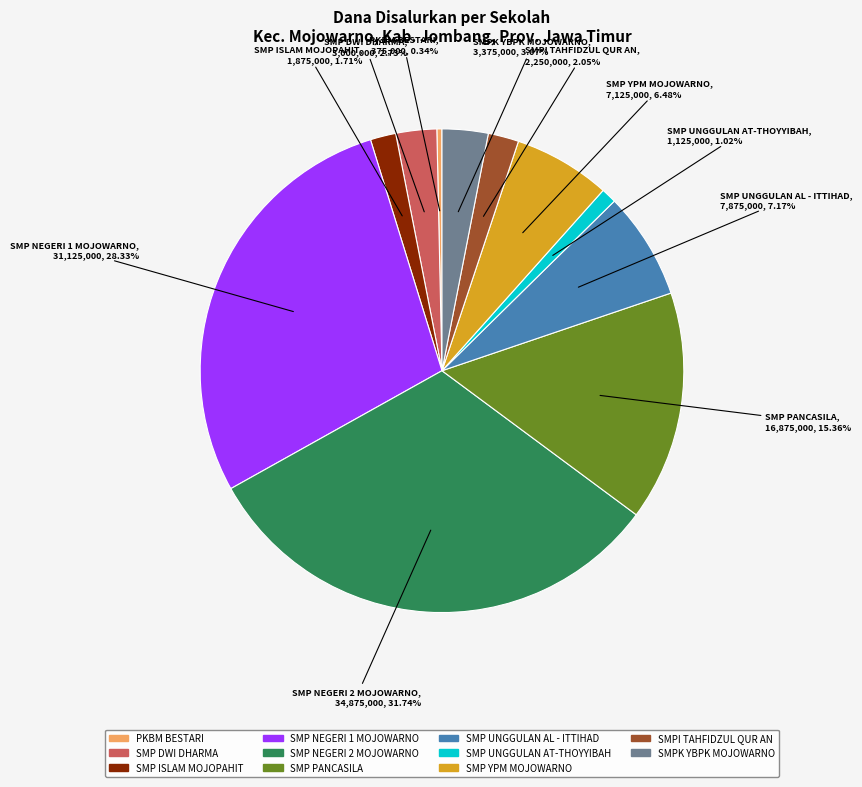

Between SMP ISLAM MOJOPAHIT and SMP NEGERI 2 MOJOWARNO, which is larger?

SMP NEGERI 2 MOJOWARNO